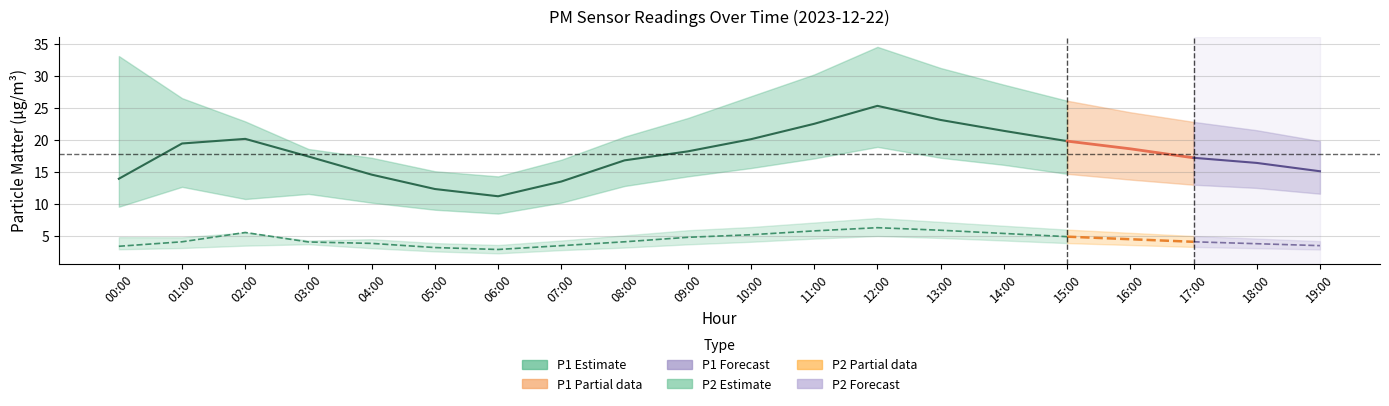

What is the label of the 5th point from the right?

15:00